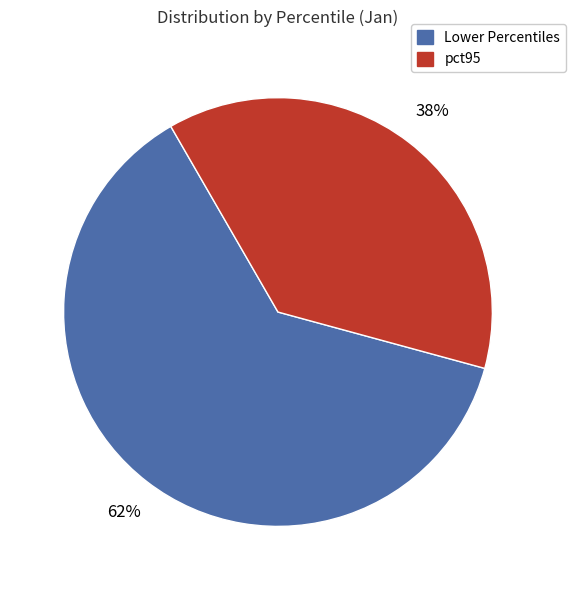

Is there a majority slice in this chart?

Yes